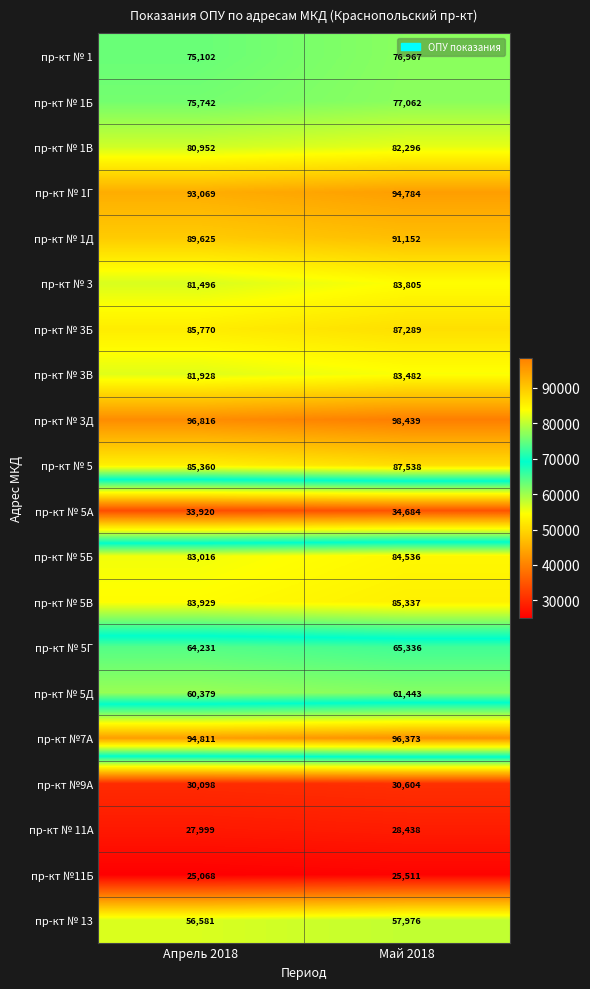

What is the difference between the maximum and minimum values in the пр-кт № 1Г series?

1715